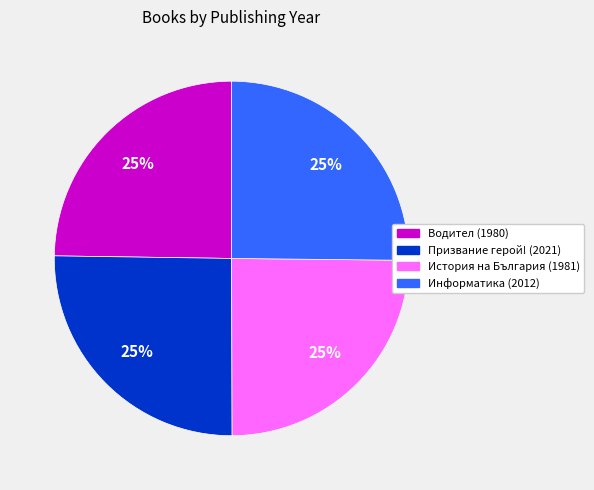

True or false: Призвание герой! (2021) accounts for 11% of the total.

False